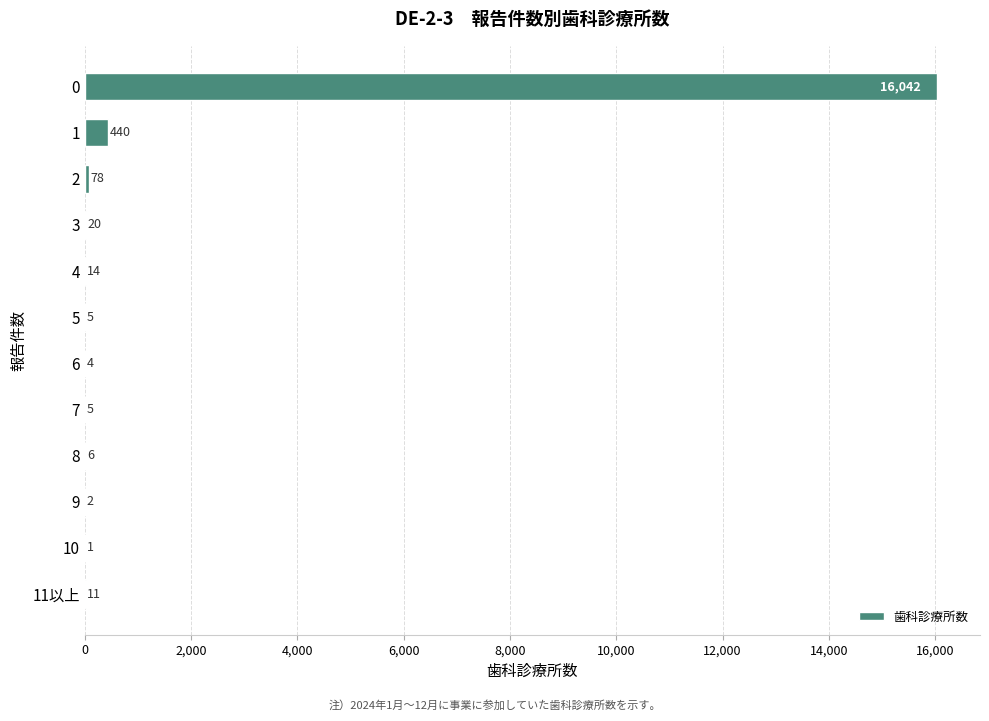

How many series are shown in this chart?

1